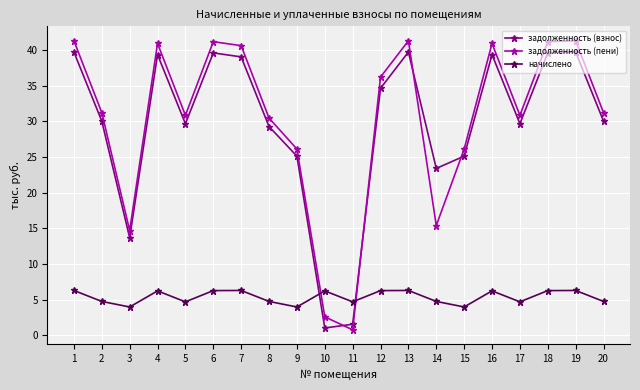

Which series ends up on top after the final intersection of задолженность (пени) and задолженность (взнос)?

задолженность (пени)